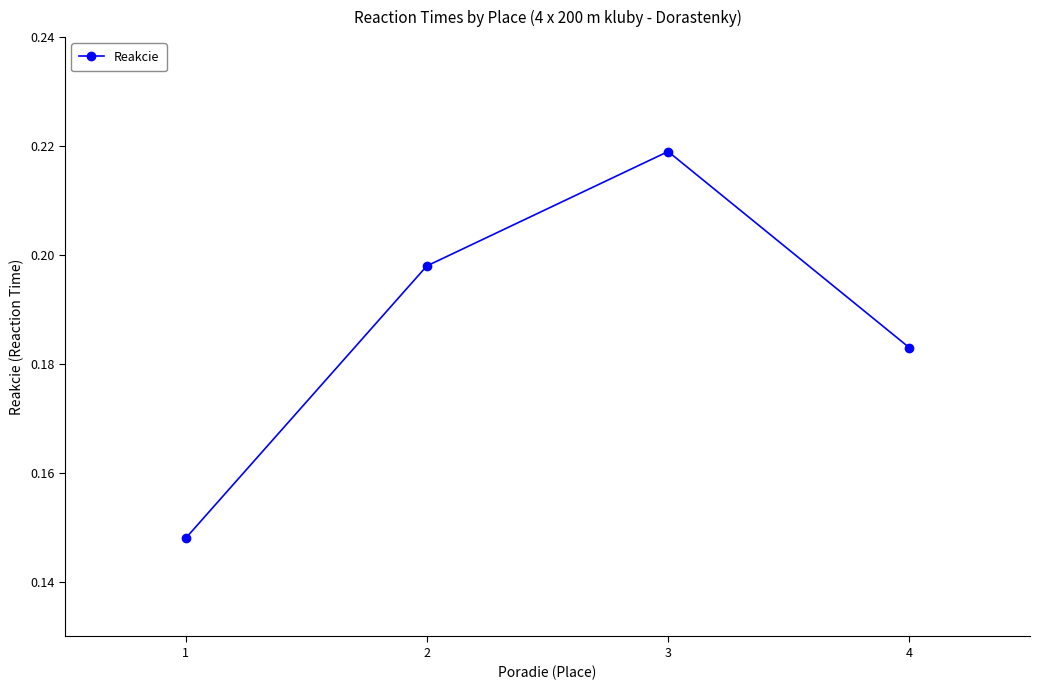

Count the number of data series in this chart.

1